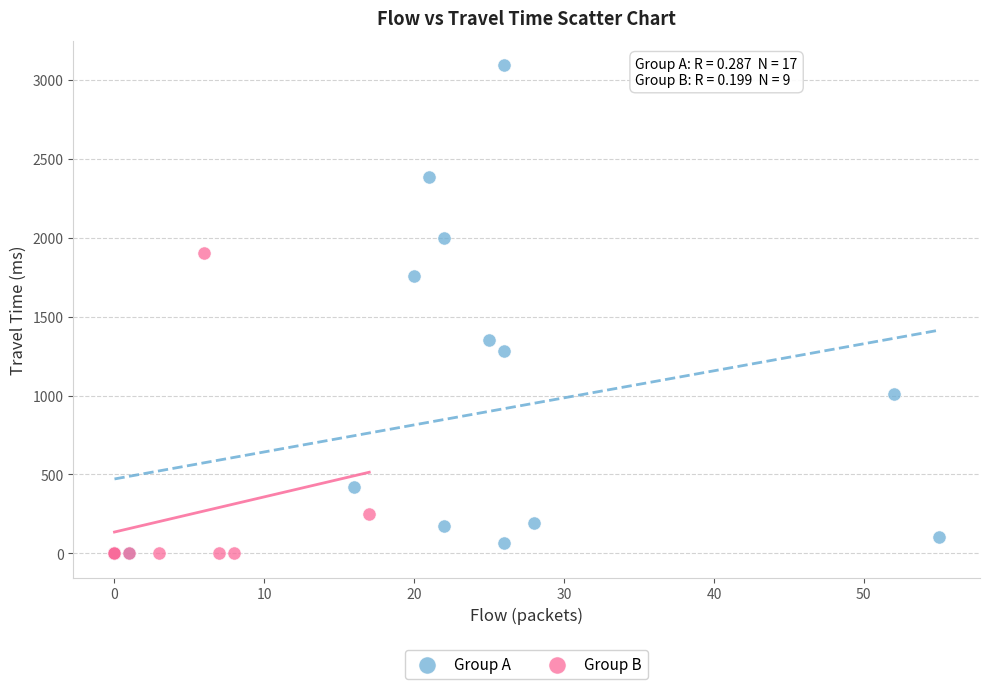

Which series contains the highest Y value?

Group A